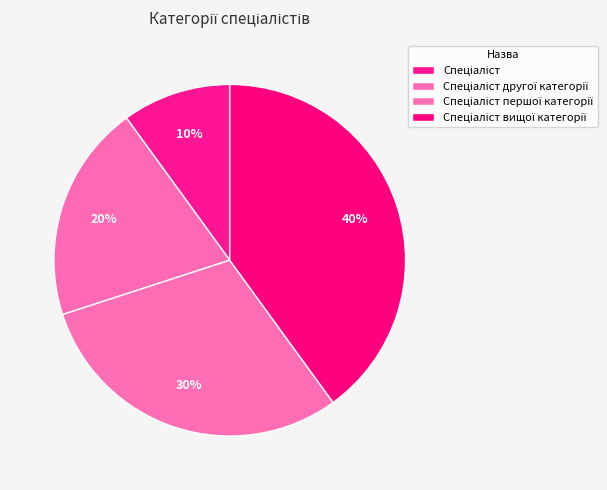

Do Спеціаліст першої категорії and Спеціаліст другої категорії together represent more than half of the pie?

No